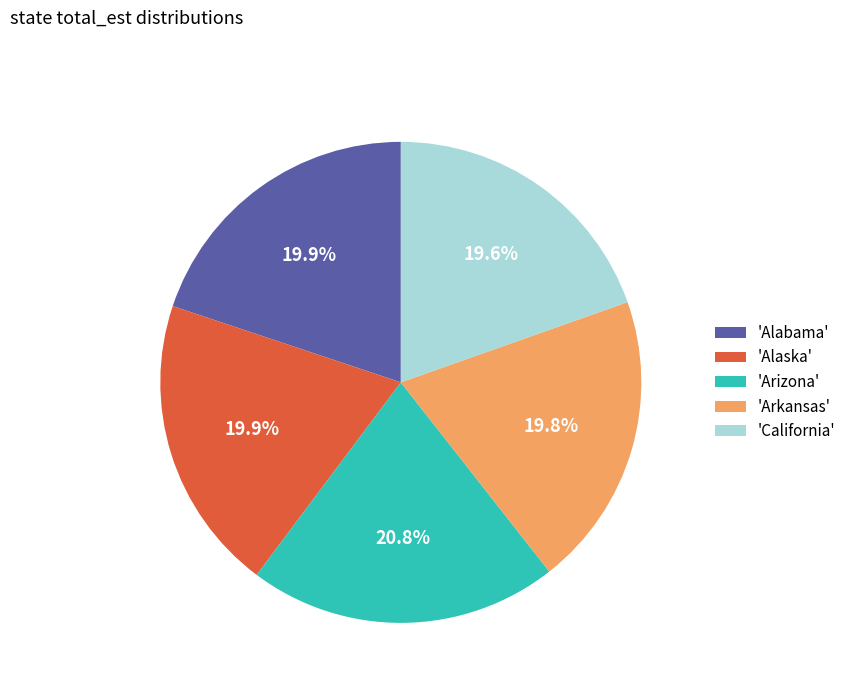

Between 'California' and 'Arizona', which is larger?

'Arizona'